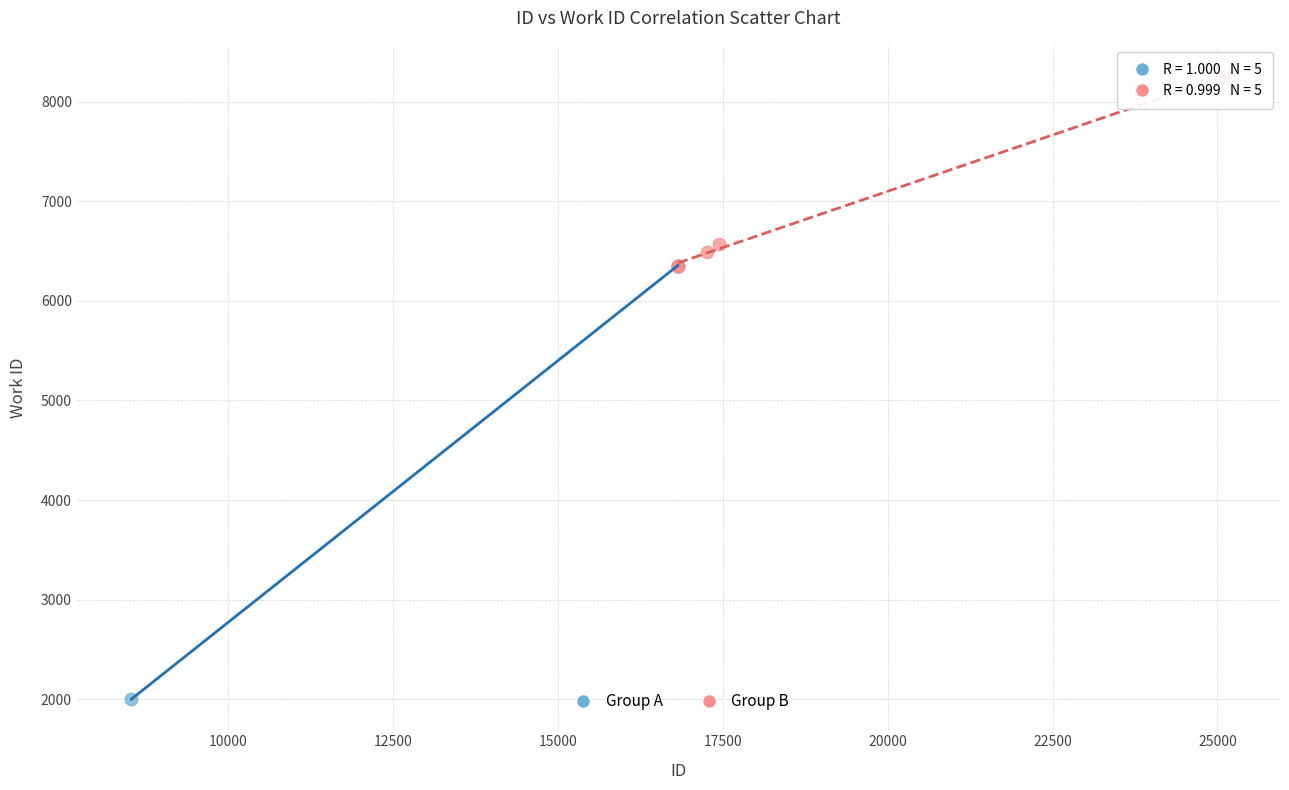

Which series has the widest spread of Y values?

Group A